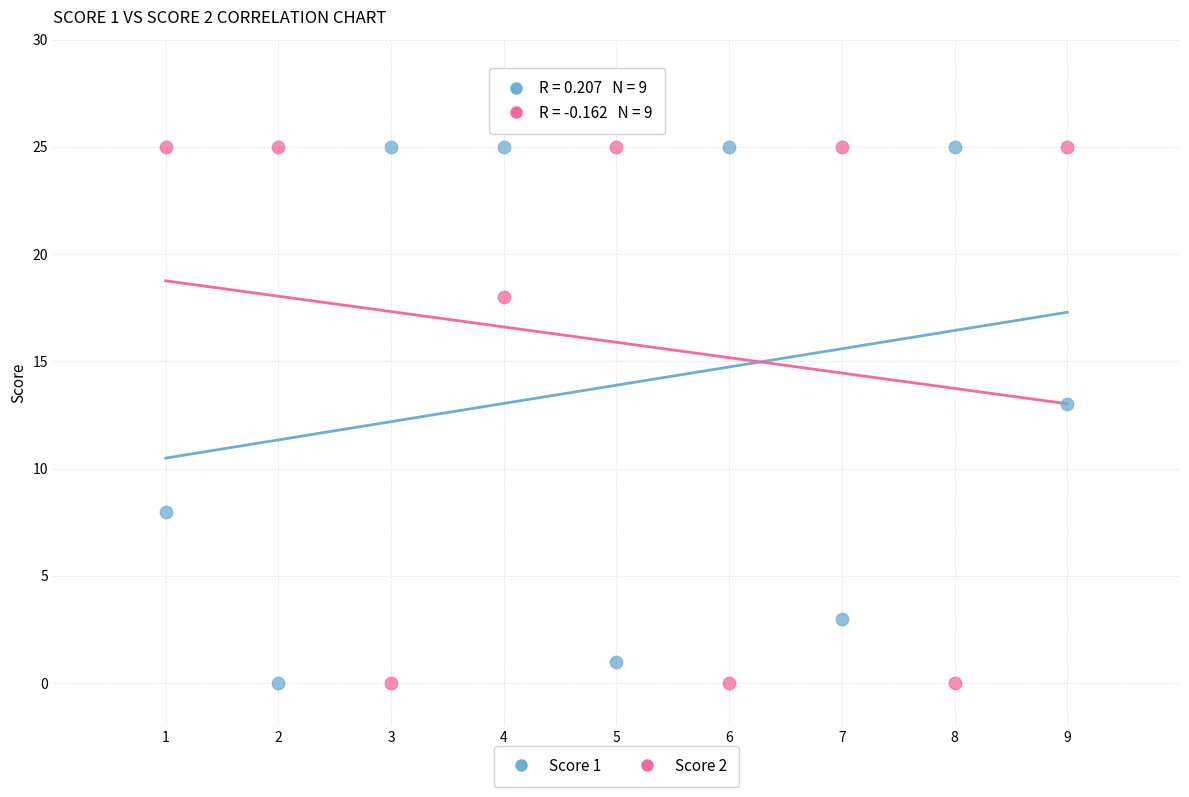

Across all data points, what is the range of Y values (max minus min)?

25